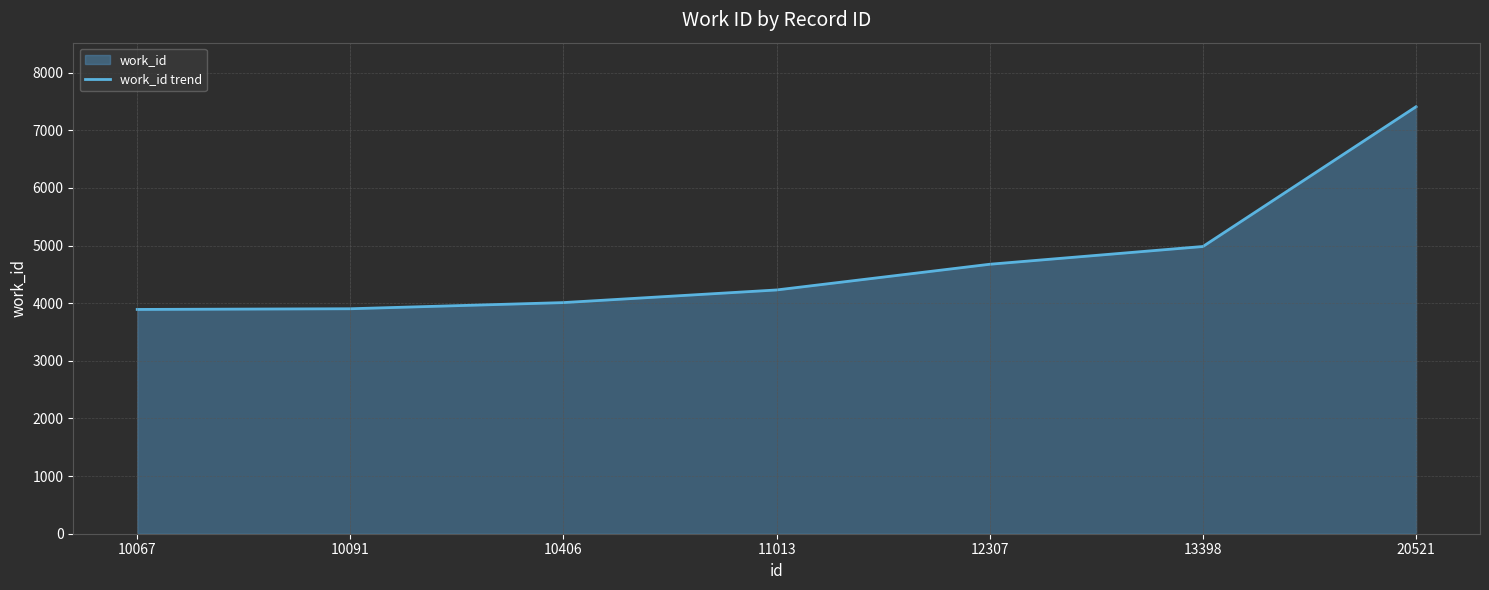

What is the smallest value displayed?

3891